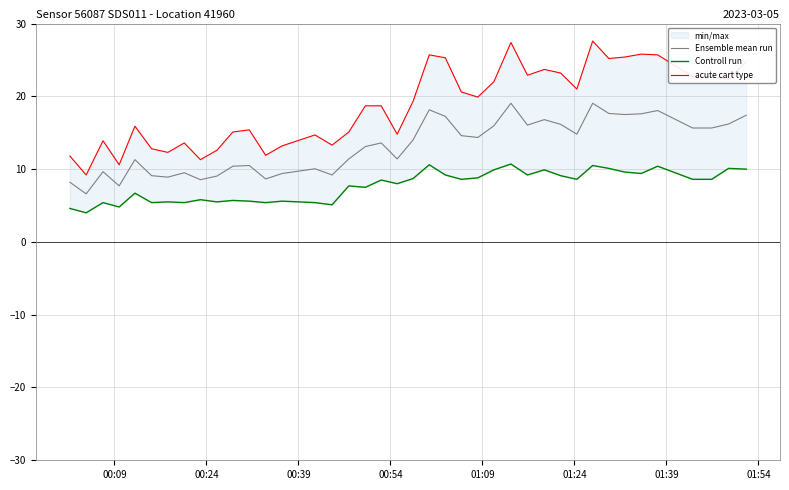

Reading left to right, what are all the values shown in this chart?

Ensemble mean run: 8.2	6.6	9.7	7.7	11.3	9.1	8.9	9.5	8.6	9.1	10.4	10.5	8.7	9.4	10.1	9.2	11.4	13.1	13.6	11.4	14.0	18.1	17.2	14.6	14.3	15.9	19.0	16.0	16.8	16.1	14.8	19.1	17.6	17.5	17.6	18.1	15.6	15.6	16.2	17.4
Controll run: 4.6	4.0	5.4	4.8	6.7	5.4	5.5	5.4	5.8	5.5	5.7	5.6	5.4	5.6	5.4	5.1	7.7	7.5	8.5	8.0	8.7	10.6	9.2	8.6	8.8	9.9	10.7	9.2	9.9	9.1	8.6	10.5	10.1	9.6	9.4	10.4	8.6	8.6	10.1	10.0
acute cart type: 11.8	9.2	13.9	10.6	15.9	12.8	12.3	13.6	11.3	12.6	15.1	15.4	11.9	13.2	14.7	13.3	15.1	18.7	18.7	14.8	19.3	25.7	25.3	20.6	19.9	22.0	27.4	22.9	23.7	23.2	21.0	27.6	25.2	25.4	25.8	25.7	22.7	22.7	22.3	24.8